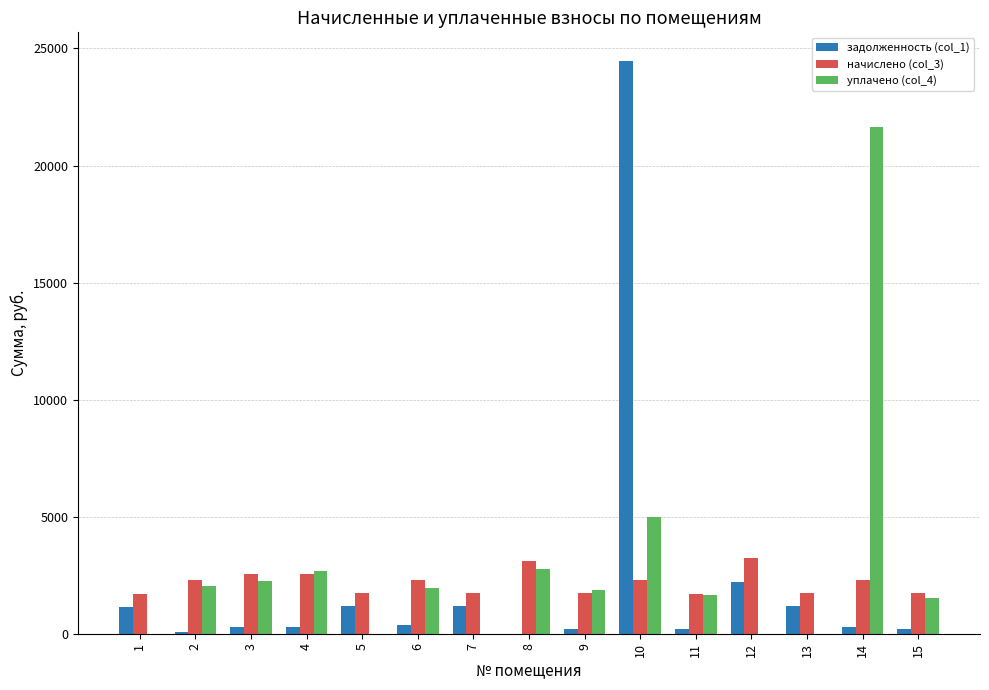

Is the value of задолженность (col_1) at 15 greater than the value of уплачено (col_4) at 2?

No